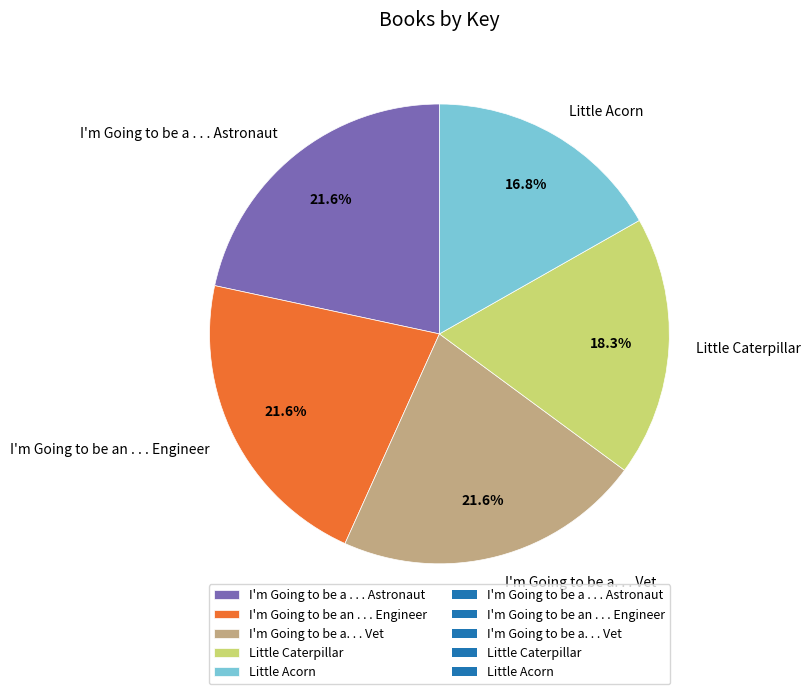

To the nearest percent, what portion does I'm Going to be a . . . Astronaut represent?

22%